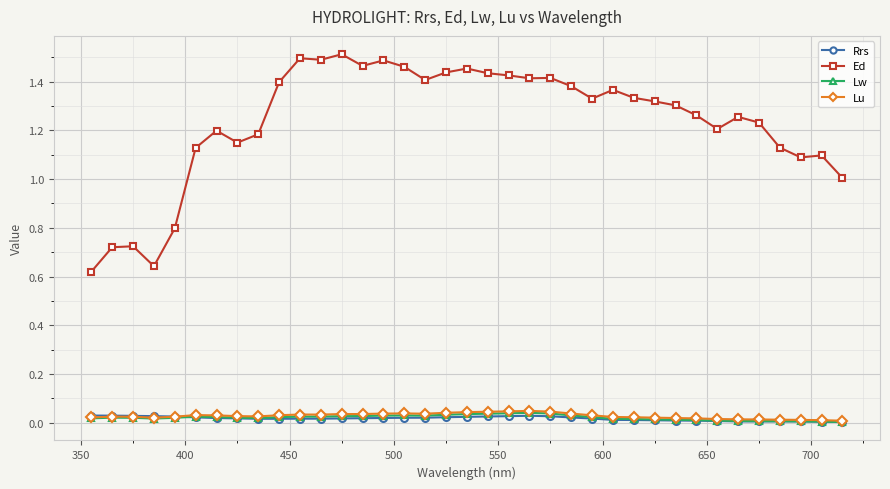

True or false: Lw and Ed intersect in this chart.

False